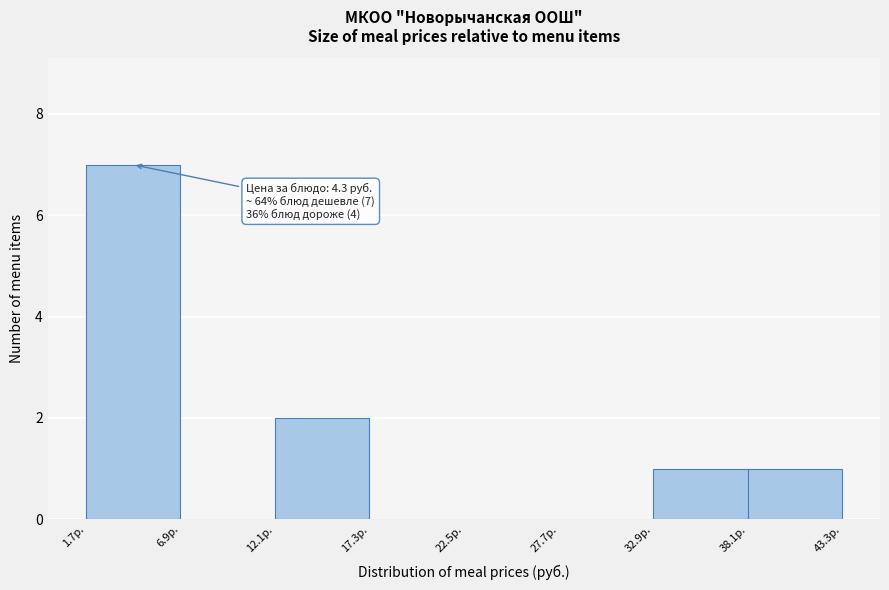

Over which range of the x-axis is the bar tallest?

2 to 7